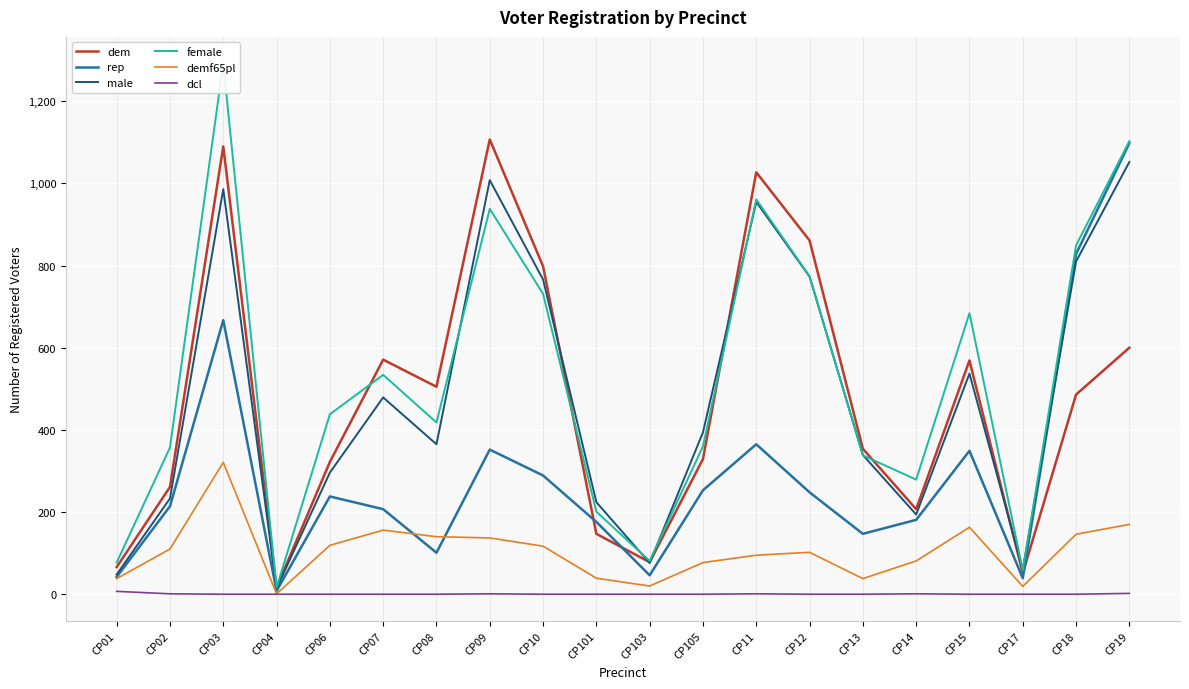

How many lines are shown in the chart?

6